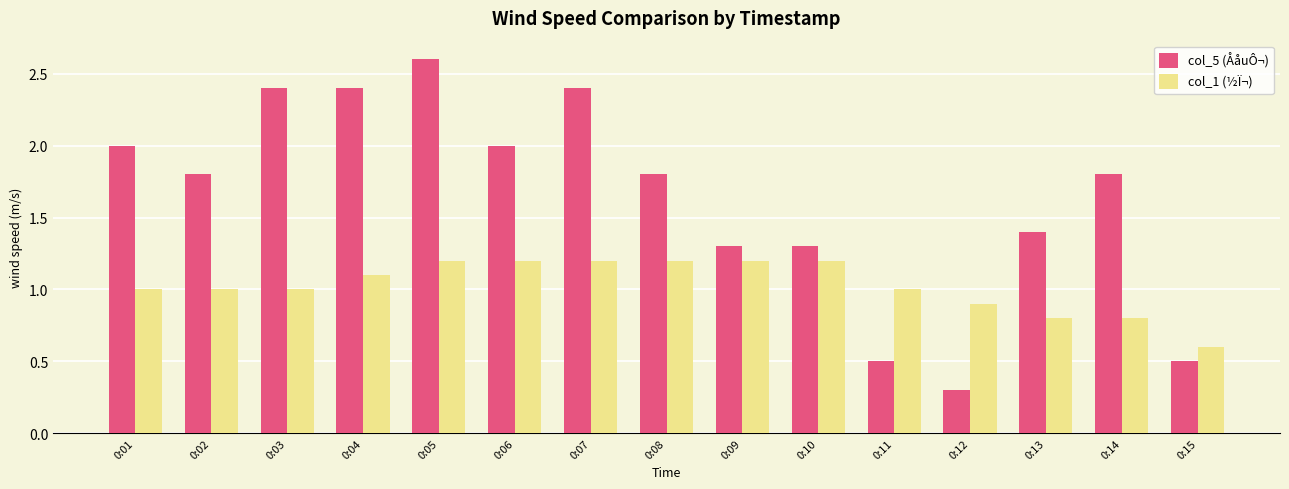

Which series has the widest spread of values?

col_5 (ÅåuÔ¬)